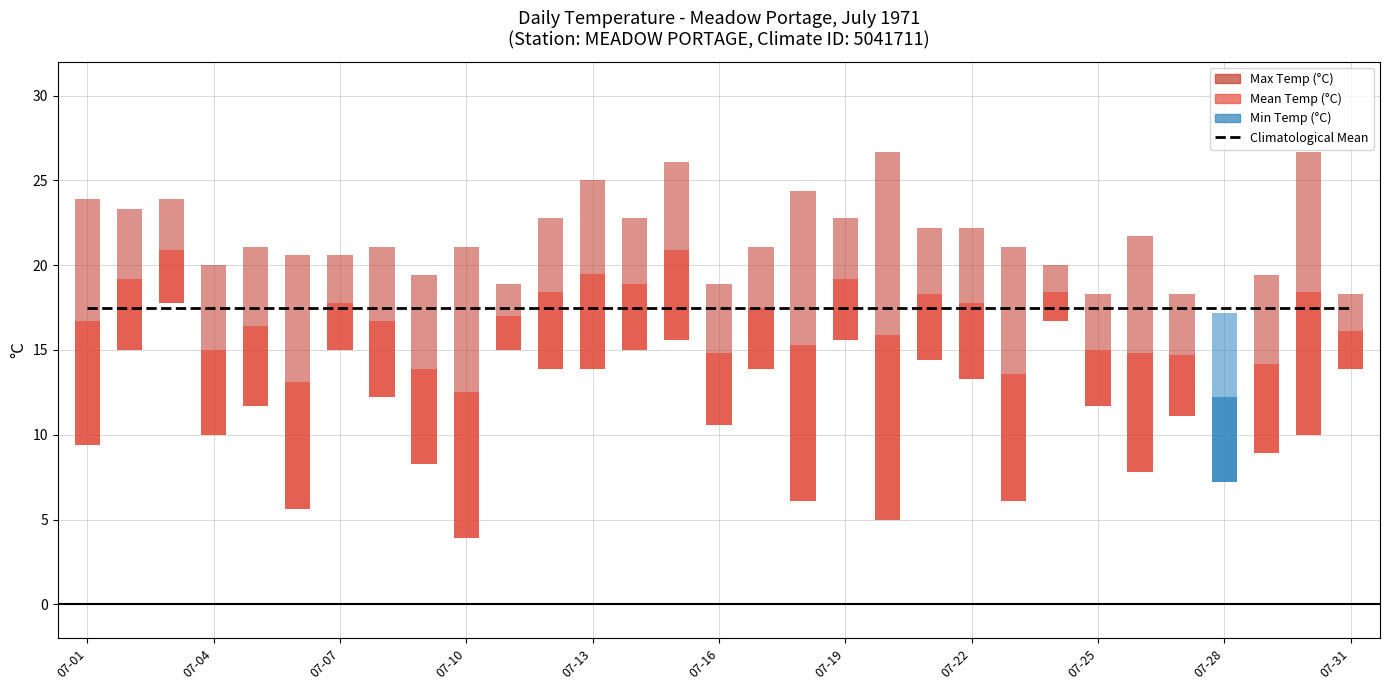

Which category has the lowest value across all series?

1971-07-10